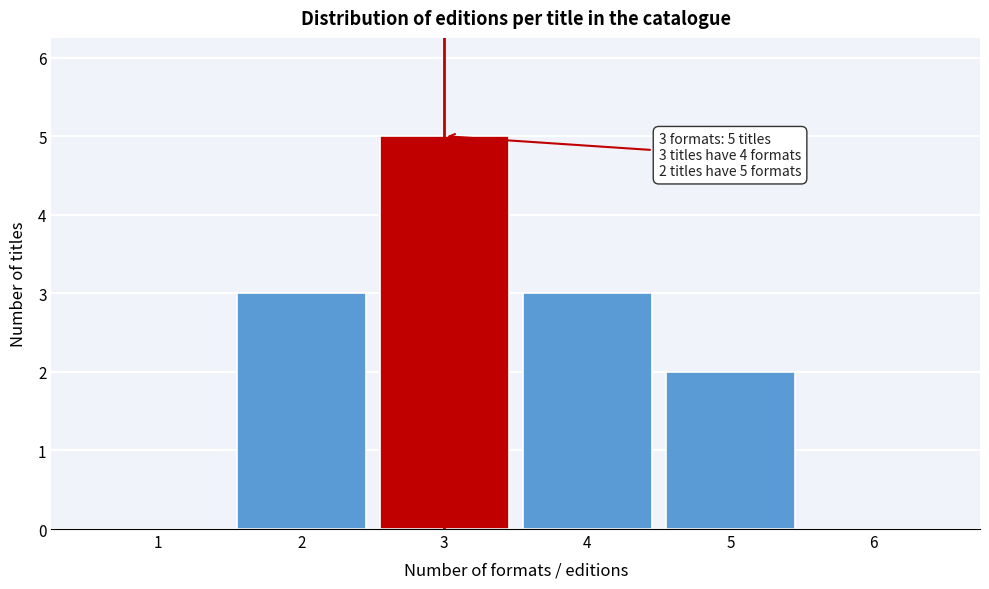

Reading right to left, transcribe all the data shown in this chart.

6=0	5=2	4=3	3=5	2=3	1=0